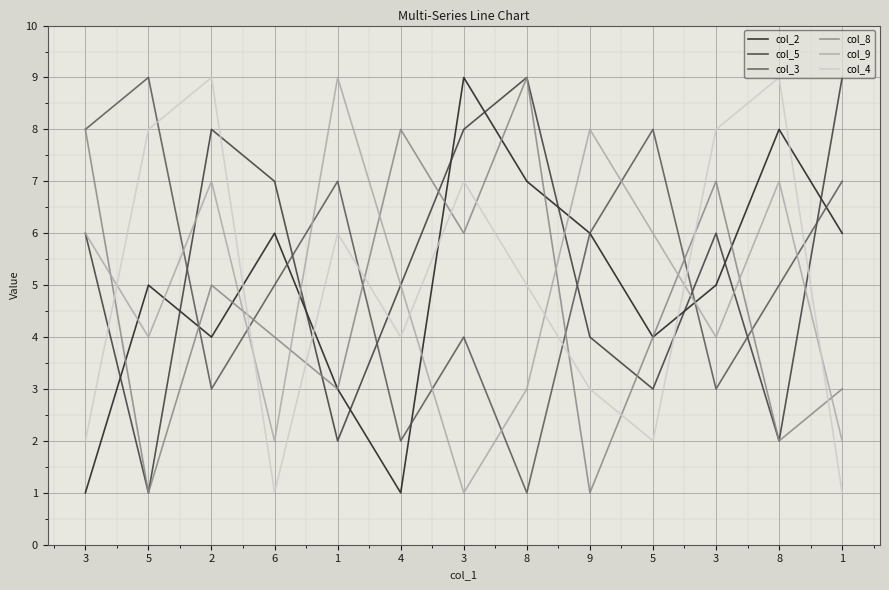

What is the difference between the col_8 values at 1 and 3?

3